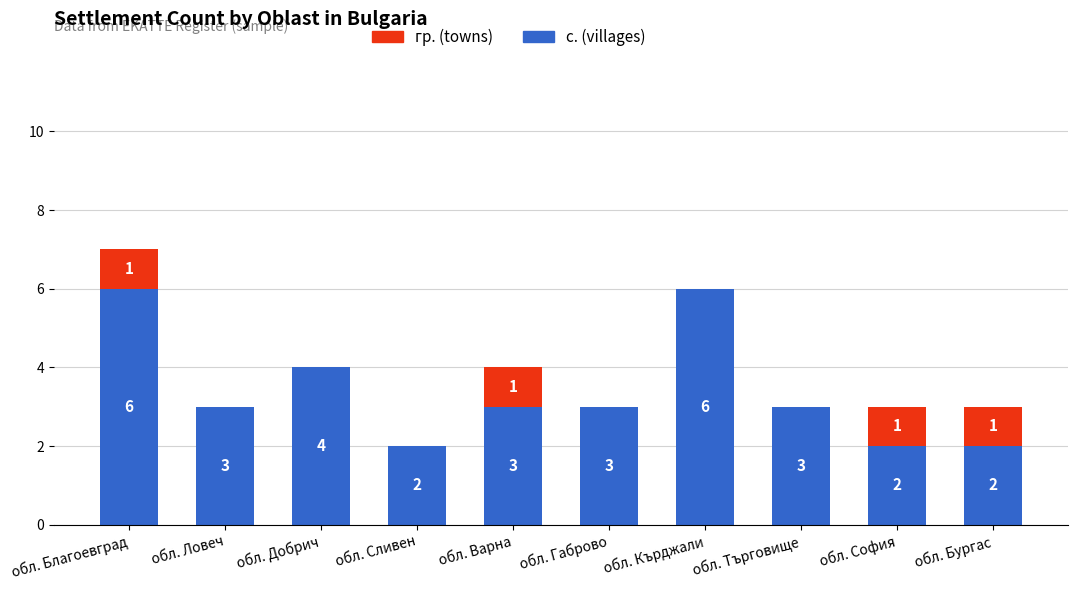

What is the approximate value of с. (villages) at обл. Бургас?

2